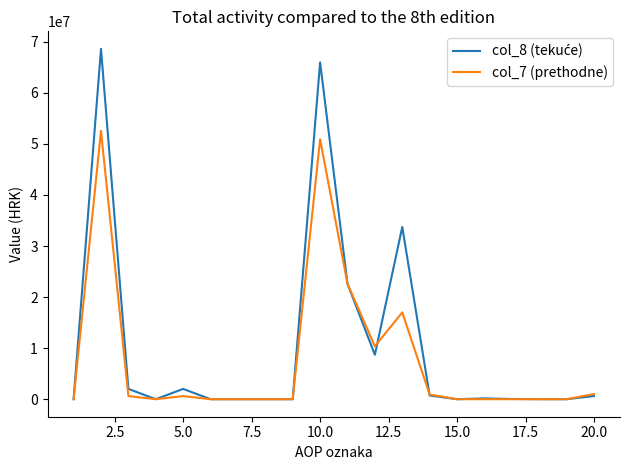

How many lines are shown in the chart?

2